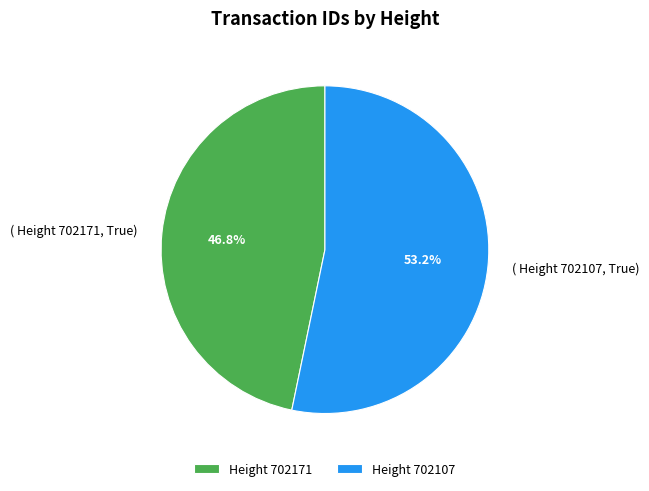

Which slice is the largest?

Height 702107